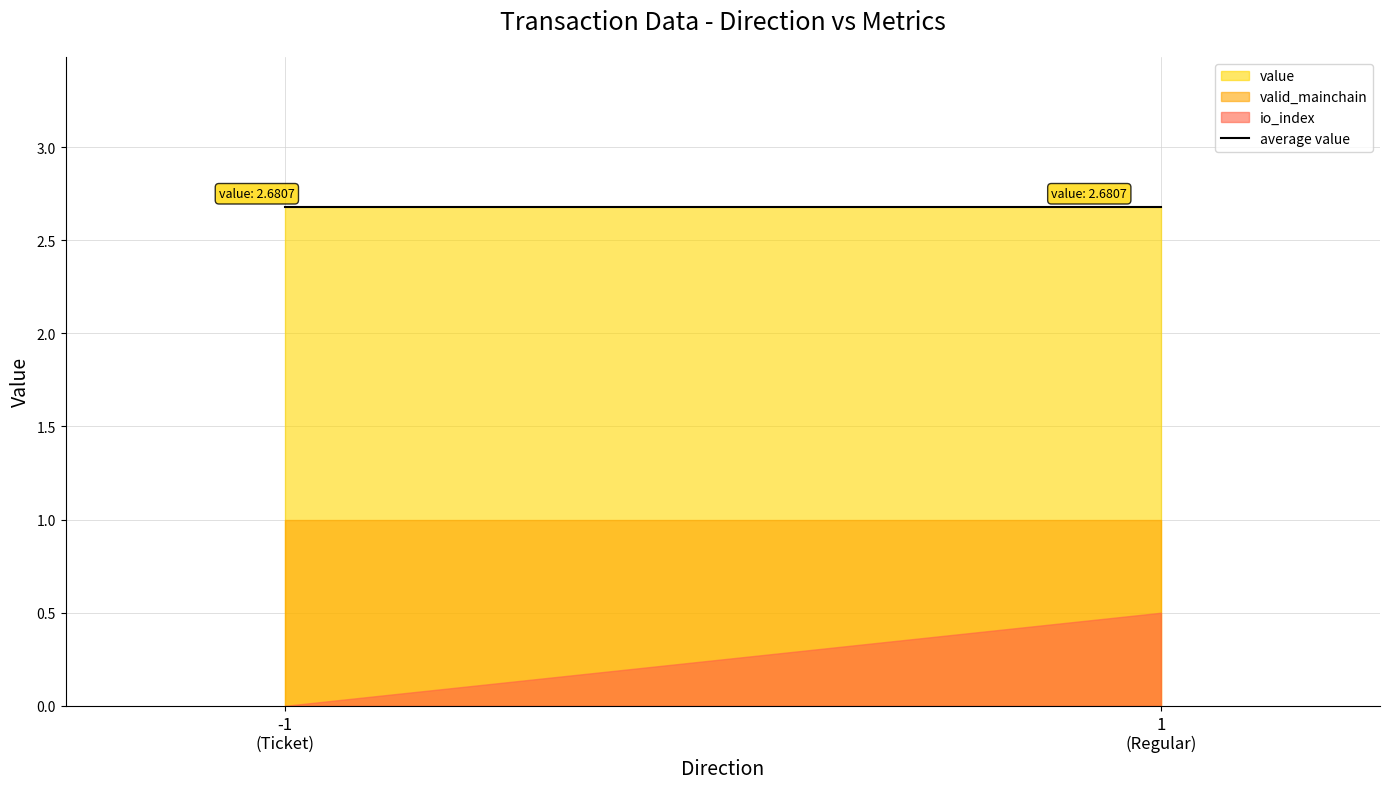

Reading right to left, transcribe all the data shown in this chart.

value: 2.7	2.7
valid_mainchain: 1.0	1.0
io_index: 0.5	0.0